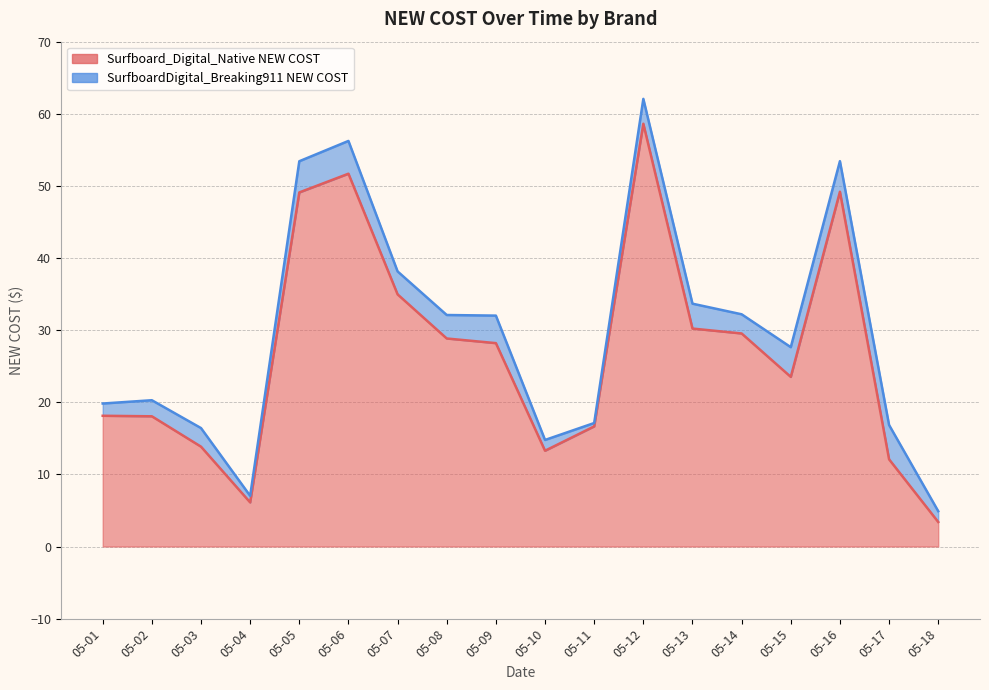

The value at 05-10 is 8.6. True or false?

False